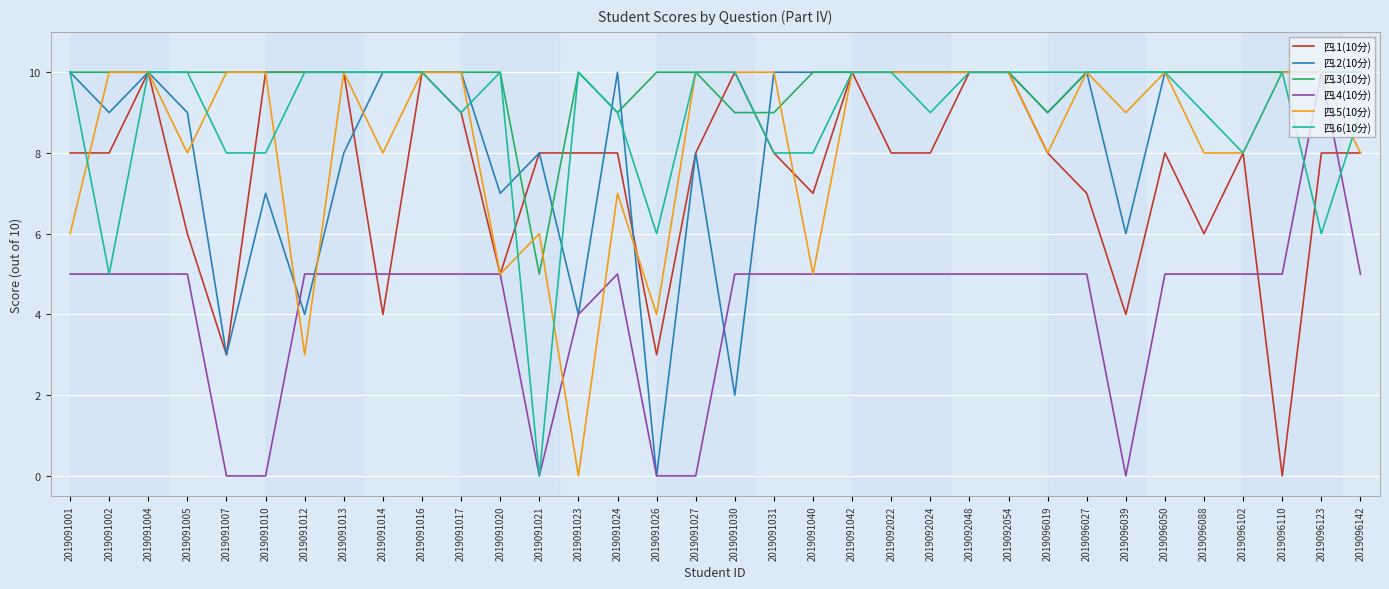

True or false: 四.6(10分) has a value of 8 at 2019091002.

False